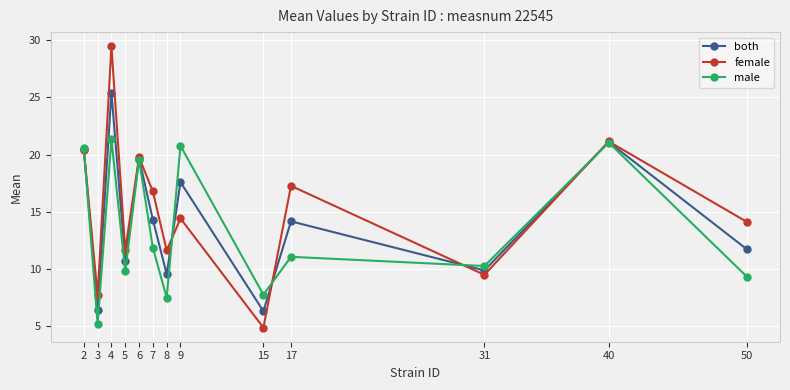

What is the spread (max minus min) of values at 2?

0.1